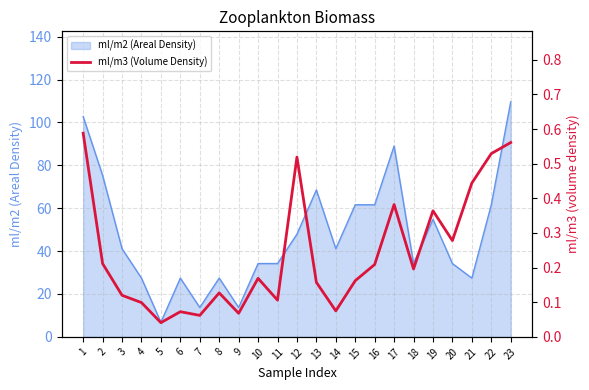

Where is the data nearest to the value 0?

5